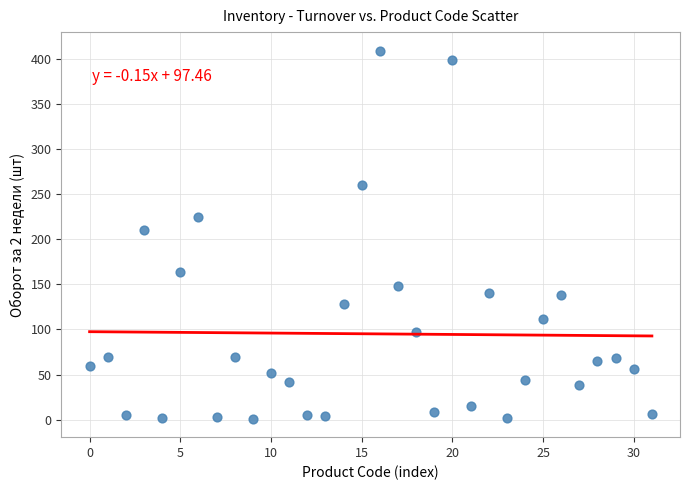

What Y value in the scatter plot is closest to 205?

210